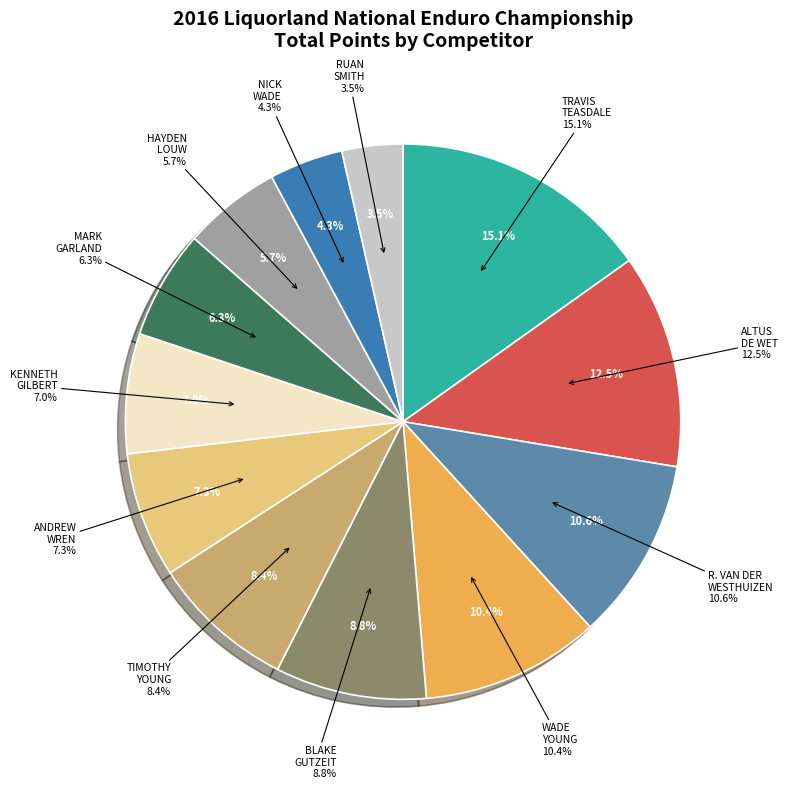

To the nearest percent, what is the average slice percentage?

8%